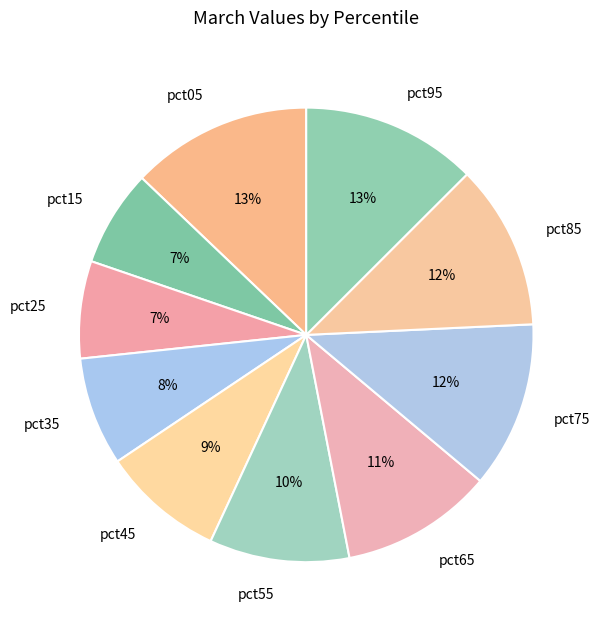

To the nearest percent, what is the combined percentage of pct35 and pct65?

19%